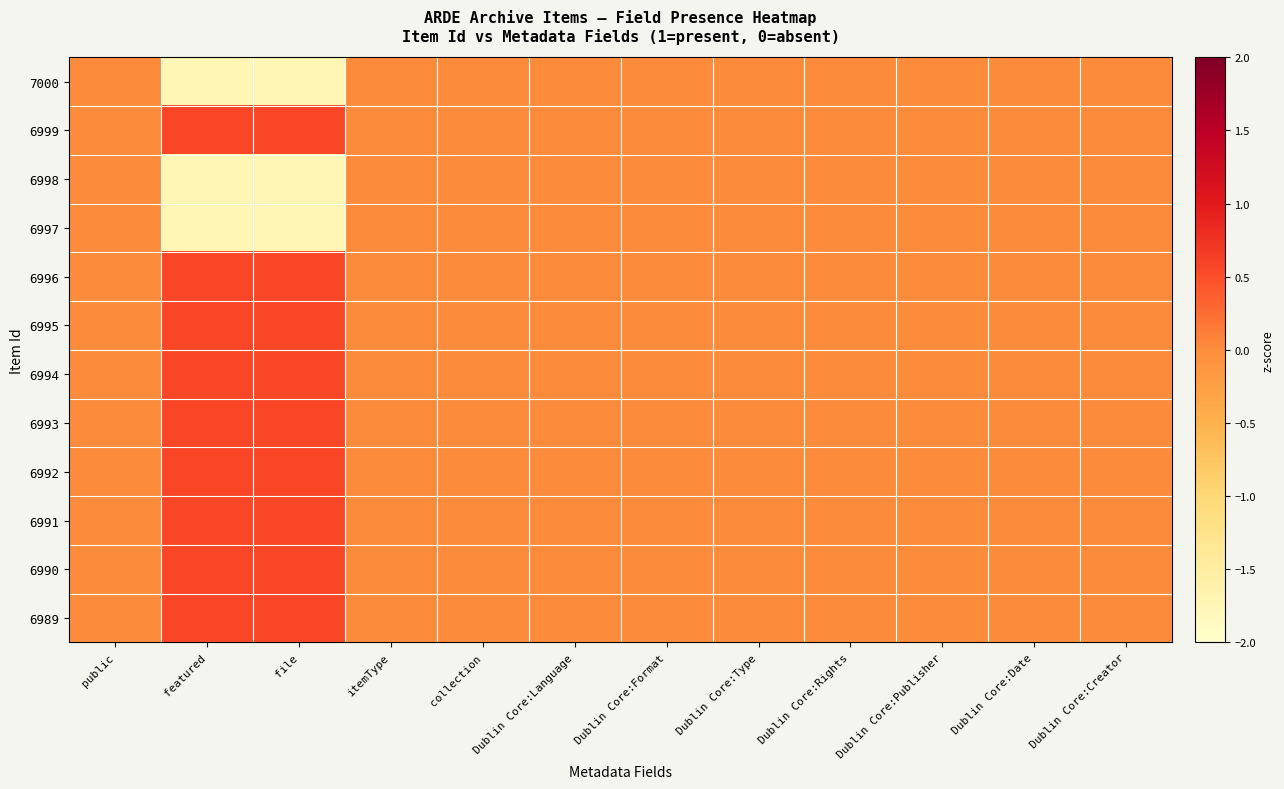

Reading right to left, extract all data points from this chart.

7000: Dublin Core:Creator=0.0	Dublin Core:Date=0.0	Dublin Core:Publisher=0.0	Dublin Core:Rights=0.0	Dublin Core:Type=0.0	Dublin Core:Format=0.0	Dublin Core:Language=0.0	collection=0.0	itemType=0.0	file=-1.7	featured=-1.7	public=0.0
6999: Dublin Core:Creator=0.0	Dublin Core:Date=0.0	Dublin Core:Publisher=0.0	Dublin Core:Rights=0.0	Dublin Core:Type=0.0	Dublin Core:Format=0.0	Dublin Core:Language=0.0	collection=0.0	itemType=0.0	file=0.6	featured=0.6	public=0.0
6998: Dublin Core:Creator=0.0	Dublin Core:Date=0.0	Dublin Core:Publisher=0.0	Dublin Core:Rights=0.0	Dublin Core:Type=0.0	Dublin Core:Format=0.0	Dublin Core:Language=0.0	collection=0.0	itemType=0.0	file=-1.7	featured=-1.7	public=0.0
6997: Dublin Core:Creator=0.0	Dublin Core:Date=0.0	Dublin Core:Publisher=0.0	Dublin Core:Rights=0.0	Dublin Core:Type=0.0	Dublin Core:Format=0.0	Dublin Core:Language=0.0	collection=0.0	itemType=0.0	file=-1.7	featured=-1.7	public=0.0
6996: Dublin Core:Creator=0.0	Dublin Core:Date=0.0	Dublin Core:Publisher=0.0	Dublin Core:Rights=0.0	Dublin Core:Type=0.0	Dublin Core:Format=0.0	Dublin Core:Language=0.0	collection=0.0	itemType=0.0	file=0.6	featured=0.6	public=0.0
6995: Dublin Core:Creator=0.0	Dublin Core:Date=0.0	Dublin Core:Publisher=0.0	Dublin Core:Rights=0.0	Dublin Core:Type=0.0	Dublin Core:Format=0.0	Dublin Core:Language=0.0	collection=0.0	itemType=0.0	file=0.6	featured=0.6	public=0.0
6994: Dublin Core:Creator=0.0	Dublin Core:Date=0.0	Dublin Core:Publisher=0.0	Dublin Core:Rights=0.0	Dublin Core:Type=0.0	Dublin Core:Format=0.0	Dublin Core:Language=0.0	collection=0.0	itemType=0.0	file=0.6	featured=0.6	public=0.0
6993: Dublin Core:Creator=0.0	Dublin Core:Date=0.0	Dublin Core:Publisher=0.0	Dublin Core:Rights=0.0	Dublin Core:Type=0.0	Dublin Core:Format=0.0	Dublin Core:Language=0.0	collection=0.0	itemType=0.0	file=0.6	featured=0.6	public=0.0
6992: Dublin Core:Creator=0.0	Dublin Core:Date=0.0	Dublin Core:Publisher=0.0	Dublin Core:Rights=0.0	Dublin Core:Type=0.0	Dublin Core:Format=0.0	Dublin Core:Language=0.0	collection=0.0	itemType=0.0	file=0.6	featured=0.6	public=0.0
6991: Dublin Core:Creator=0.0	Dublin Core:Date=0.0	Dublin Core:Publisher=0.0	Dublin Core:Rights=0.0	Dublin Core:Type=0.0	Dublin Core:Format=0.0	Dublin Core:Language=0.0	collection=0.0	itemType=0.0	file=0.6	featured=0.6	public=0.0
6990: Dublin Core:Creator=0.0	Dublin Core:Date=0.0	Dublin Core:Publisher=0.0	Dublin Core:Rights=0.0	Dublin Core:Type=0.0	Dublin Core:Format=0.0	Dublin Core:Language=0.0	collection=0.0	itemType=0.0	file=0.6	featured=0.6	public=0.0
6989: Dublin Core:Creator=0.0	Dublin Core:Date=0.0	Dublin Core:Publisher=0.0	Dublin Core:Rights=0.0	Dublin Core:Type=0.0	Dublin Core:Format=0.0	Dublin Core:Language=0.0	collection=0.0	itemType=0.0	file=0.6	featured=0.6	public=0.0